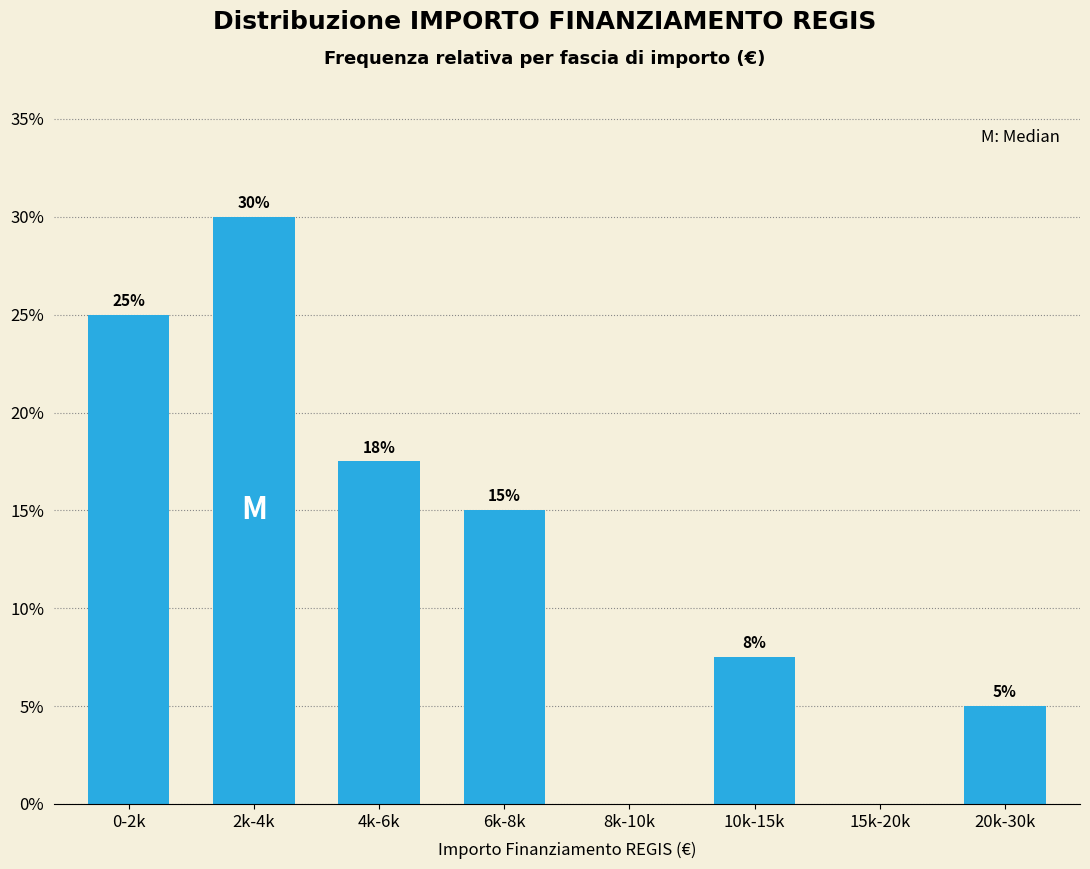

True or false: the data shows 5.0 at 20k-30k.

True